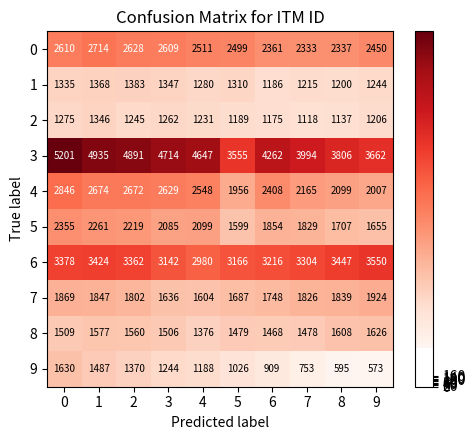

The 9 series shows 595 at 8. True or false?

True